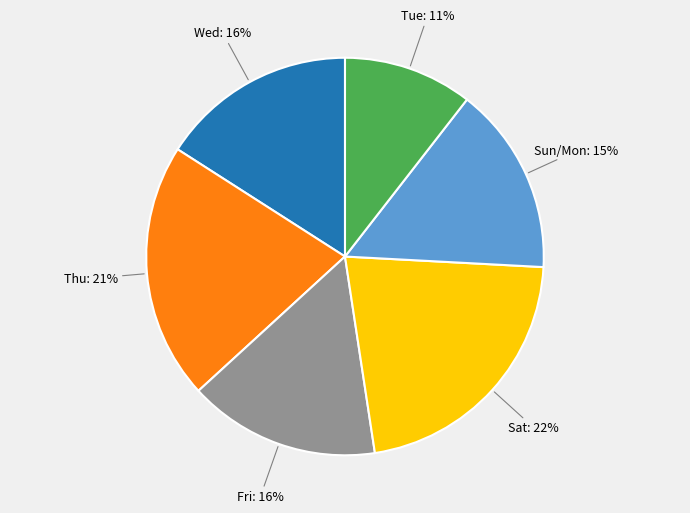

How many slices are in this pie chart?

6